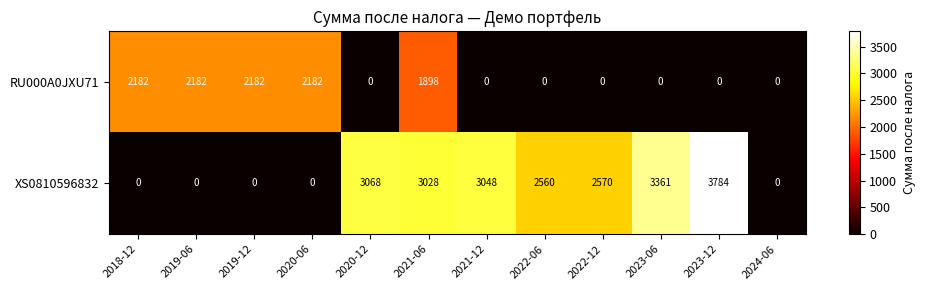

What is the sum of the XS0810596832 values at 2019-12 and 2023-12?

3784